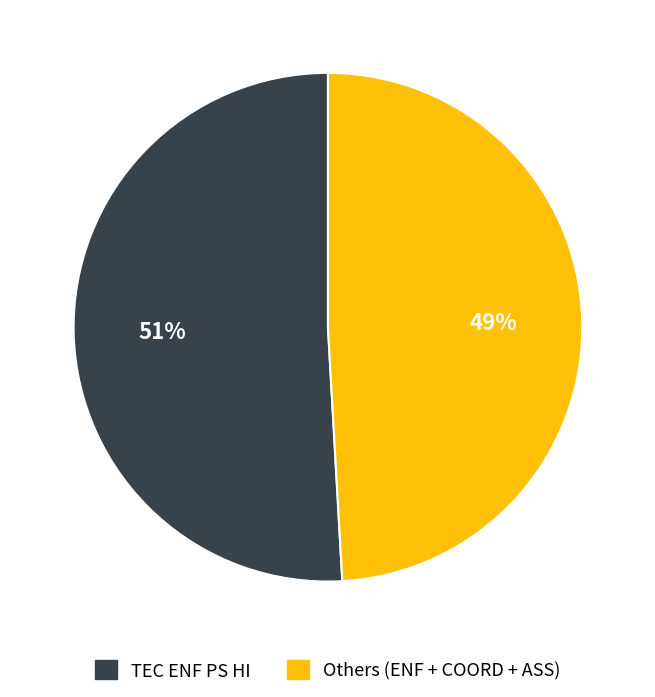

Is there any slice that represents more than half of the pie?

Yes